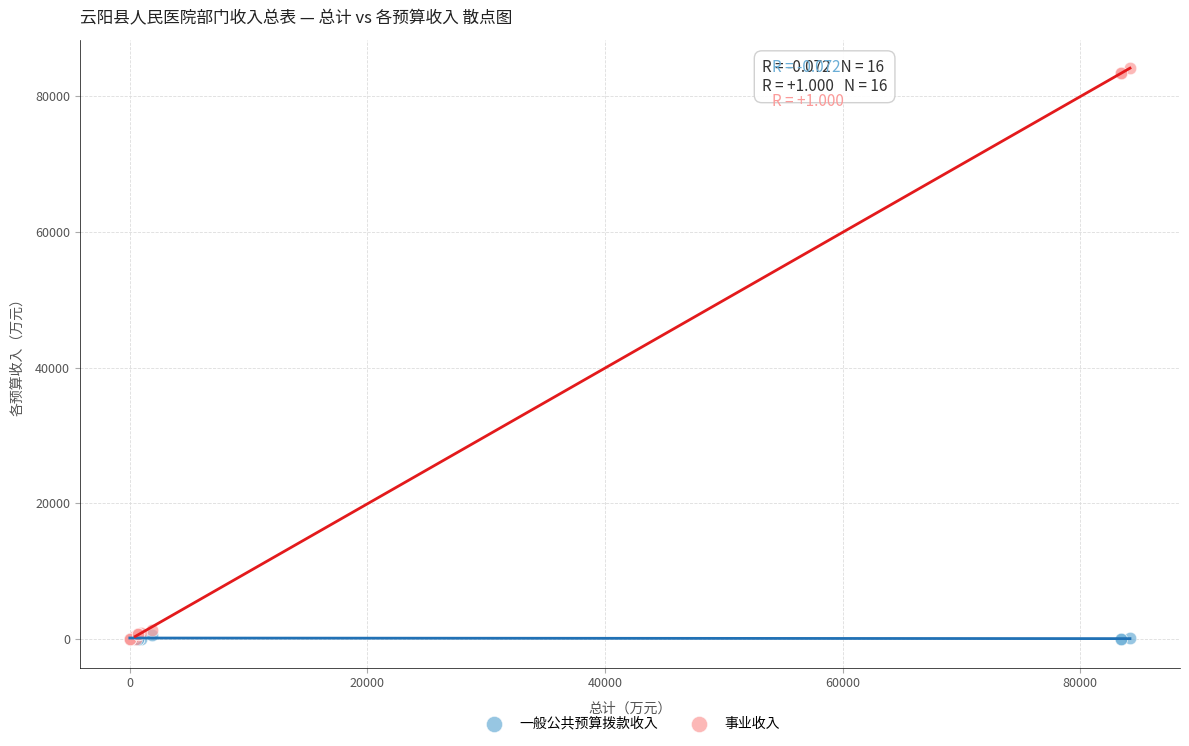

What are all the series names shown in the legend?

一般公共预算拨款收入, 事业收入